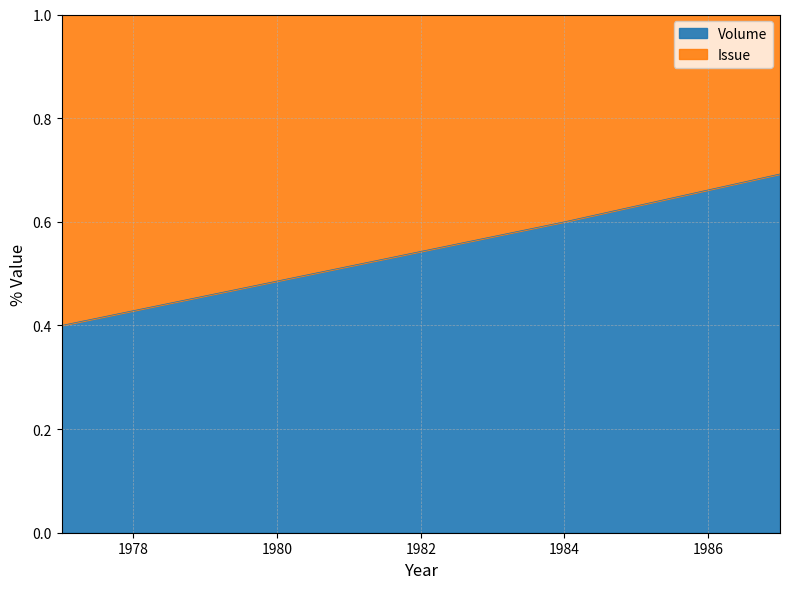

Rank the categories by value from highest to lowest.

1987, 1984, 1977